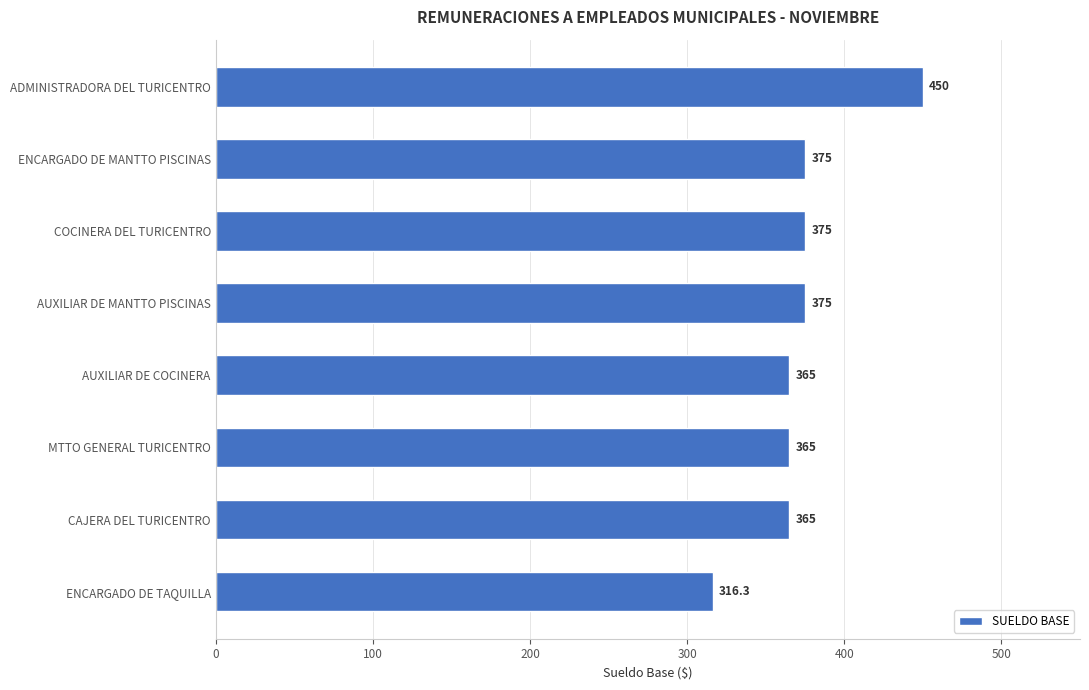

What is the maximum value shown in the chart?

450.0